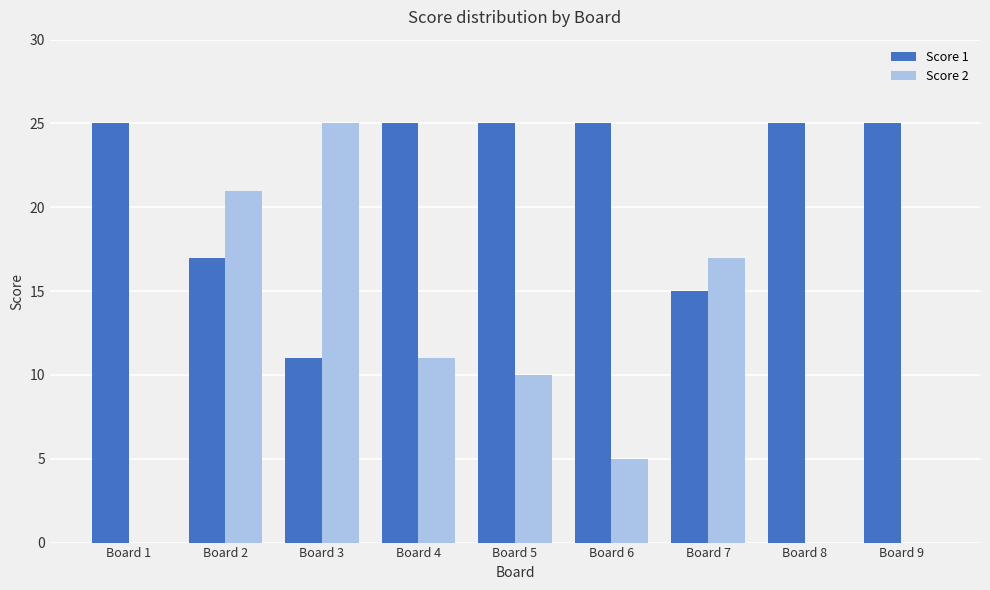

Reading right to left, what are all the values shown in this chart?

Score 1: 25	25	15	25	25	25	11	17	25
Score 2: 0	0	17	5	10	11	25	21	0